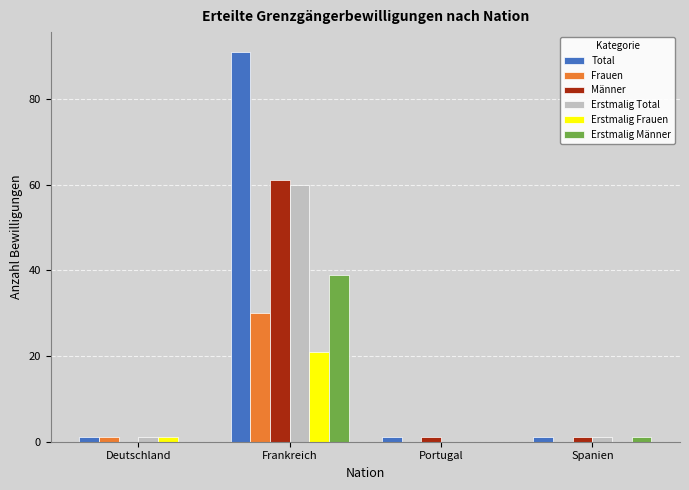

How many categories are shown in the chart?

4